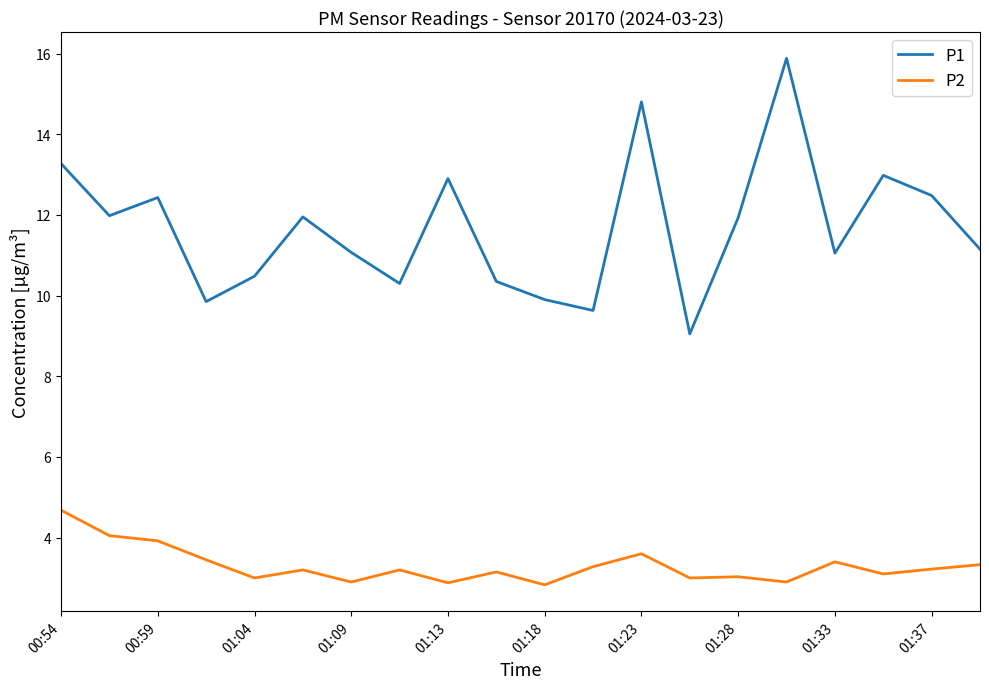

Which series has the widest spread of values?

P1